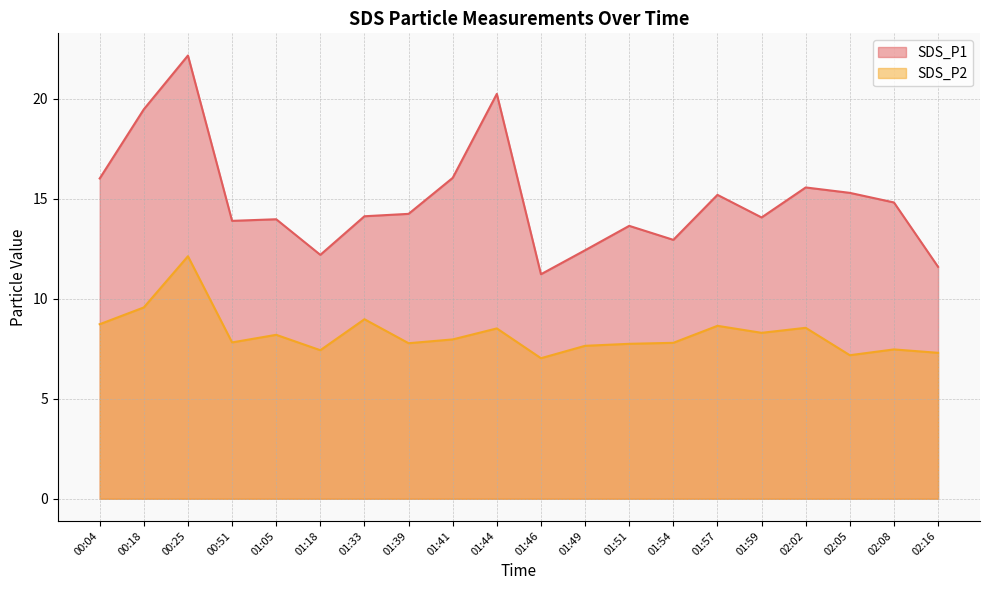

Which category has the lowest value in the SDS_P2 series?

01:46